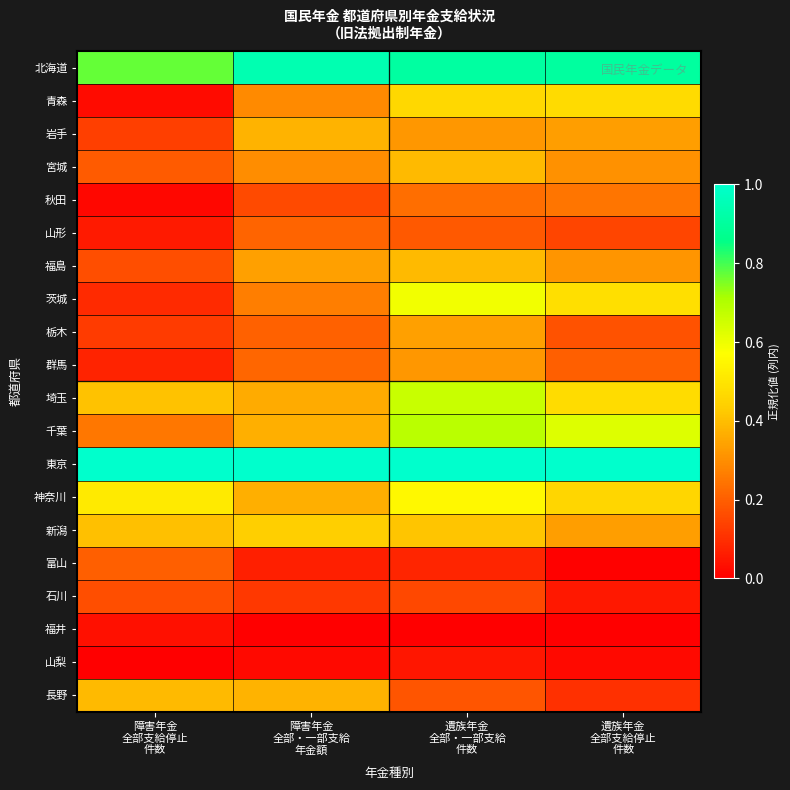

Reading left to right, transcribe all the data shown in this chart.

北海道: 障害年金
全部支給停止
件数=0.8	障害年金
全部・一部支給
年金額=0.9	遺族年金
全部・一部支給
件数=0.9	遺族年金
全部支給停止
件数=0.9
青森: 障害年金
全部支給停止
件数=0.0	障害年金
全部・一部支給
年金額=0.3	遺族年金
全部・一部支給
件数=0.5	遺族年金
全部支給停止
件数=0.5
岩手: 障害年金
全部支給停止
件数=0.1	障害年金
全部・一部支給
年金額=0.4	遺族年金
全部・一部支給
件数=0.3	遺族年金
全部支給停止
件数=0.3
宮城: 障害年金
全部支給停止
件数=0.2	障害年金
全部・一部支給
年金額=0.3	遺族年金
全部・一部支給
件数=0.4	遺族年金
全部支給停止
件数=0.3
秋田: 障害年金
全部支給停止
件数=0.0	障害年金
全部・一部支給
年金額=0.2	遺族年金
全部・一部支給
件数=0.2	遺族年金
全部支給停止
件数=0.2
山形: 障害年金
全部支給停止
件数=0.1	障害年金
全部・一部支給
年金額=0.2	遺族年金
全部・一部支給
件数=0.2	遺族年金
全部支給停止
件数=0.1
福島: 障害年金
全部支給停止
件数=0.2	障害年金
全部・一部支給
年金額=0.3	遺族年金
全部・一部支給
件数=0.4	遺族年金
全部支給停止
件数=0.3
茨城: 障害年金
全部支給停止
件数=0.1	障害年金
全部・一部支給
年金額=0.3	遺族年金
全部・一部支給
件数=0.6	遺族年金
全部支給停止
件数=0.5
栃木: 障害年金
全部支給停止
件数=0.1	障害年金
全部・一部支給
年金額=0.2	遺族年金
全部・一部支給
件数=0.3	遺族年金
全部支給停止
件数=0.2
群馬: 障害年金
全部支給停止
件数=0.1	障害年金
全部・一部支給
年金額=0.2	遺族年金
全部・一部支給
件数=0.3	遺族年金
全部支給停止
件数=0.2
埼玉: 障害年金
全部支給停止
件数=0.4	障害年金
全部・一部支給
年金額=0.4	遺族年金
全部・一部支給
件数=0.7	遺族年金
全部支給停止
件数=0.5
千葉: 障害年金
全部支給停止
件数=0.2	障害年金
全部・一部支給
年金額=0.4	遺族年金
全部・一部支給
件数=0.7	遺族年金
全部支給停止
件数=0.6
東京: 障害年金
全部支給停止
件数=1.0	障害年金
全部・一部支給
年金額=1.0	遺族年金
全部・一部支給
件数=1.0	遺族年金
全部支給停止
件数=1.0
神奈川: 障害年金
全部支給停止
件数=0.5	障害年金
全部・一部支給
年金額=0.4	遺族年金
全部・一部支給
件数=0.6	遺族年金
全部支給停止
件数=0.5
新潟: 障害年金
全部支給停止
件数=0.4	障害年金
全部・一部支給
年金額=0.4	遺族年金
全部・一部支給
件数=0.4	遺族年金
全部支給停止
件数=0.3
富山: 障害年金
全部支給停止
件数=0.2	障害年金
全部・一部支給
年金額=0.1	遺族年金
全部・一部支給
件数=0.1	遺族年金
全部支給停止
件数=0.0
石川: 障害年金
全部支給停止
件数=0.2	障害年金
全部・一部支給
年金額=0.1	遺族年金
全部・一部支給
件数=0.2	遺族年金
全部支給停止
件数=0.1
福井: 障害年金
全部支給停止
件数=0.0	障害年金
全部・一部支給
年金額=0.0	遺族年金
全部・一部支給
件数=0.0	遺族年金
全部支給停止
件数=0.0
山梨: 障害年金
全部支給停止
件数=0.0	障害年金
全部・一部支給
年金額=0.0	遺族年金
全部・一部支給
件数=0.0	遺族年金
全部支給停止
件数=0.0
長野: 障害年金
全部支給停止
件数=0.4	障害年金
全部・一部支給
年金額=0.4	遺族年金
全部・一部支給
件数=0.2	遺族年金
全部支給停止
件数=0.1